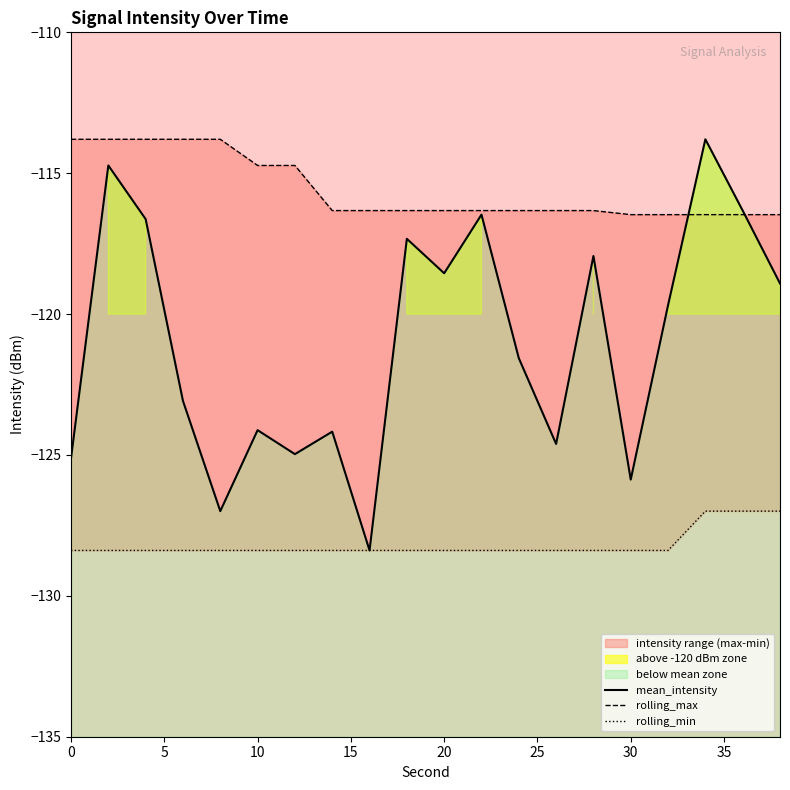

List the series in order of their peak value, highest first.

mean_intensity, rolling_max, rolling_min